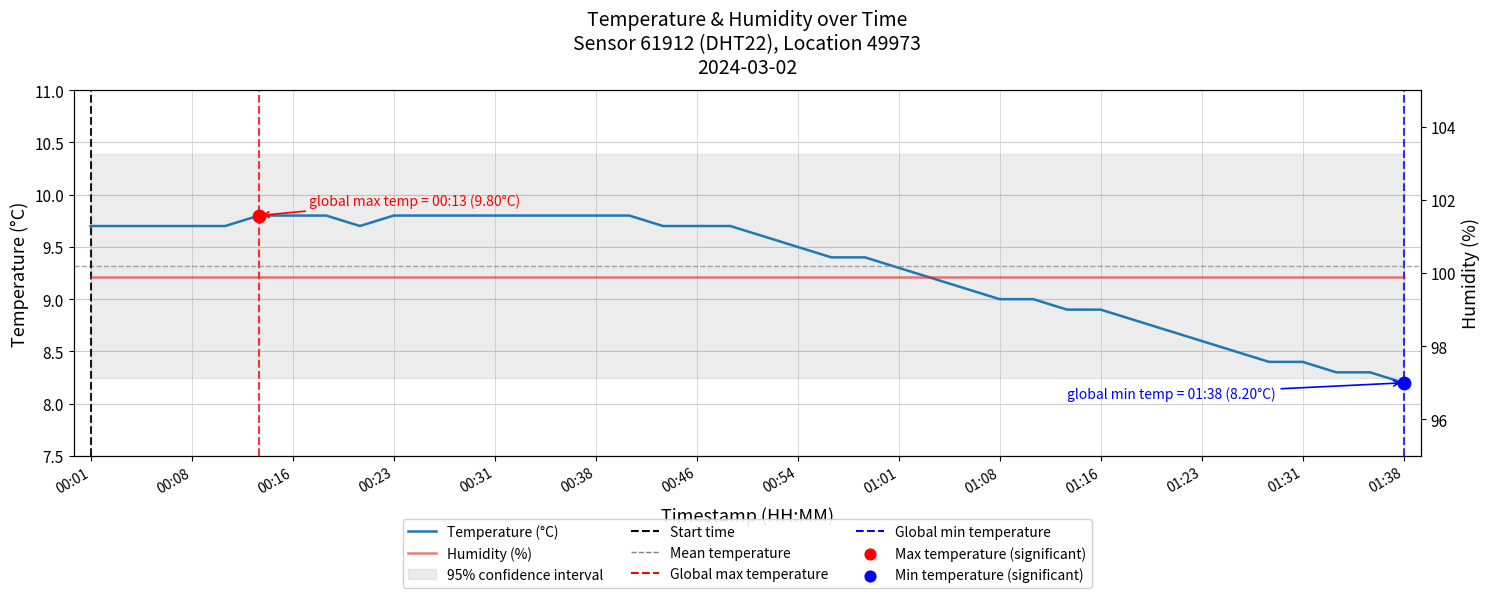

What is the ratio of the value at 01:23 to the value at 01:11?

1.0